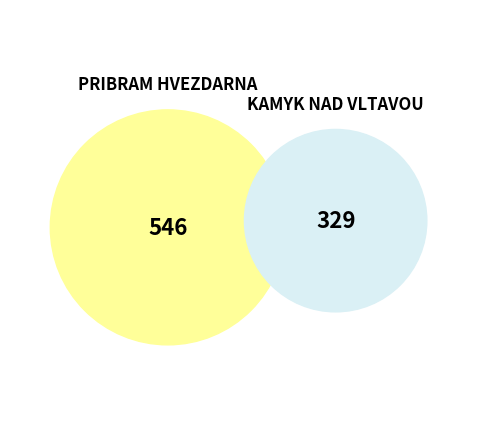

What percentage is the PRIBRAM HVEZDARNA slice, to the nearest percent?

62%